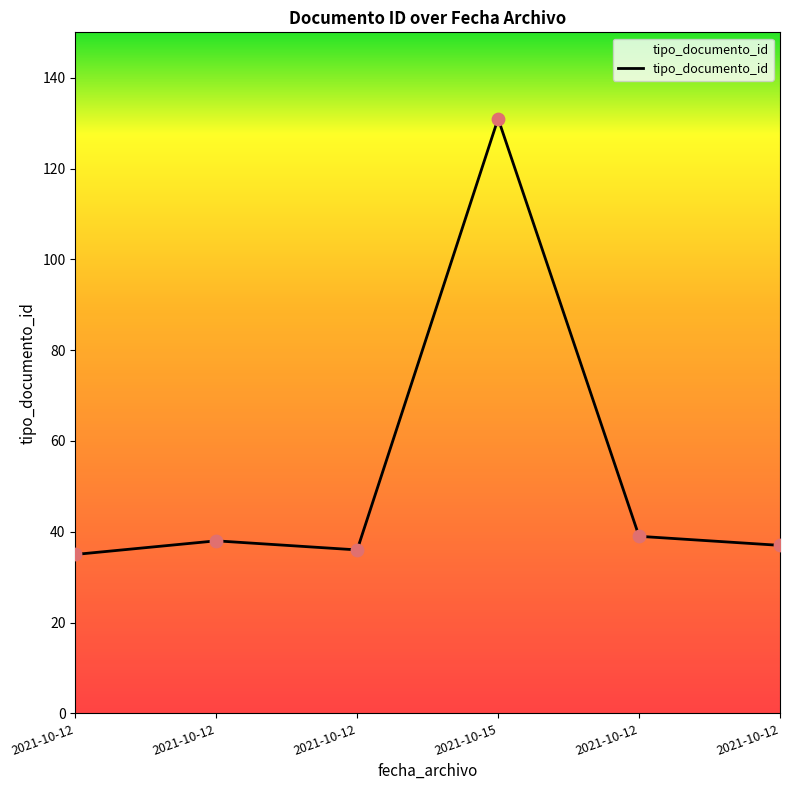

What is the ratio of the value at 2021-10-15 to the value at 2021-10-12?

3.6